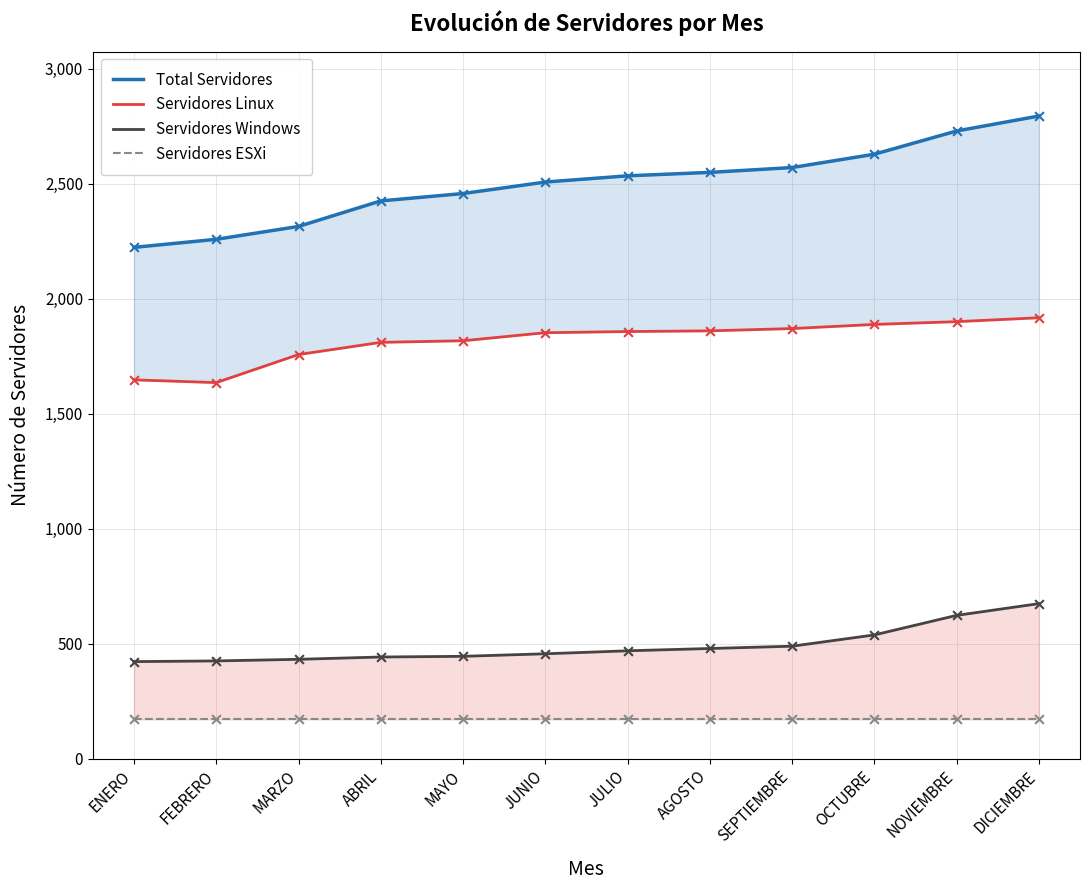

Which series reaches the maximum Y coordinate?

Total Servidores